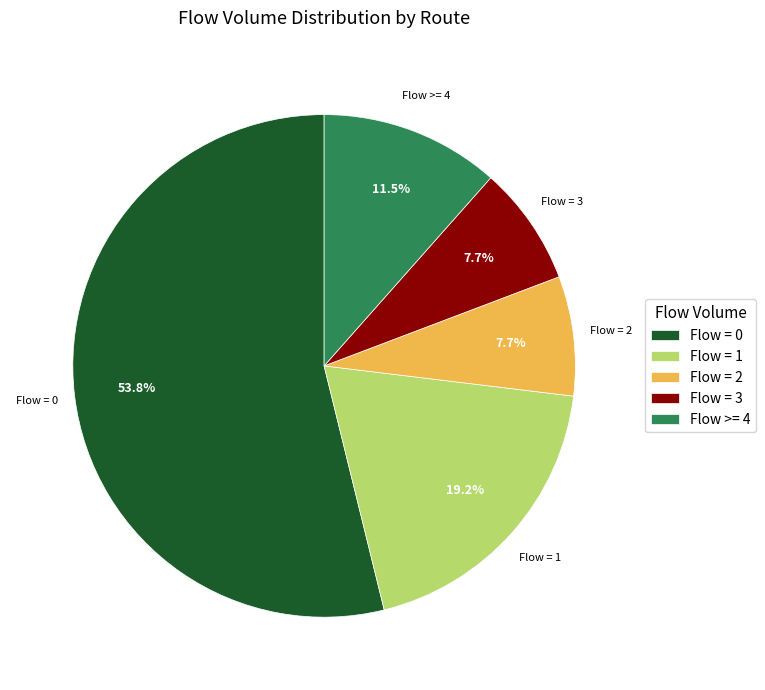

Is there any slice that represents more than half of the pie?

Yes